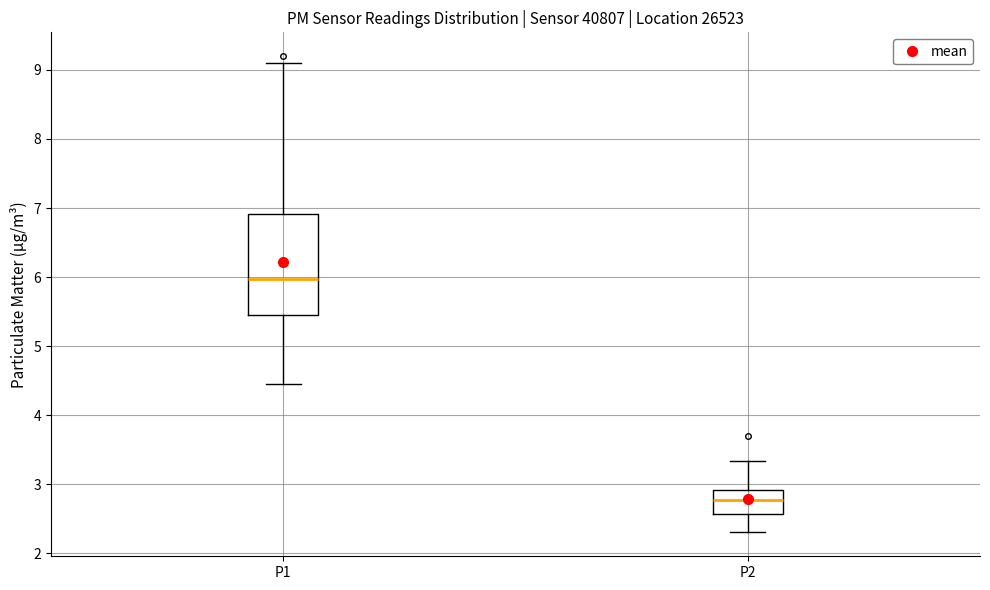

Where does the upper whisker of the box for P2 end on the y-axis? The values are not printed on the chart, so give them approximately, as read against the axis.

3.3